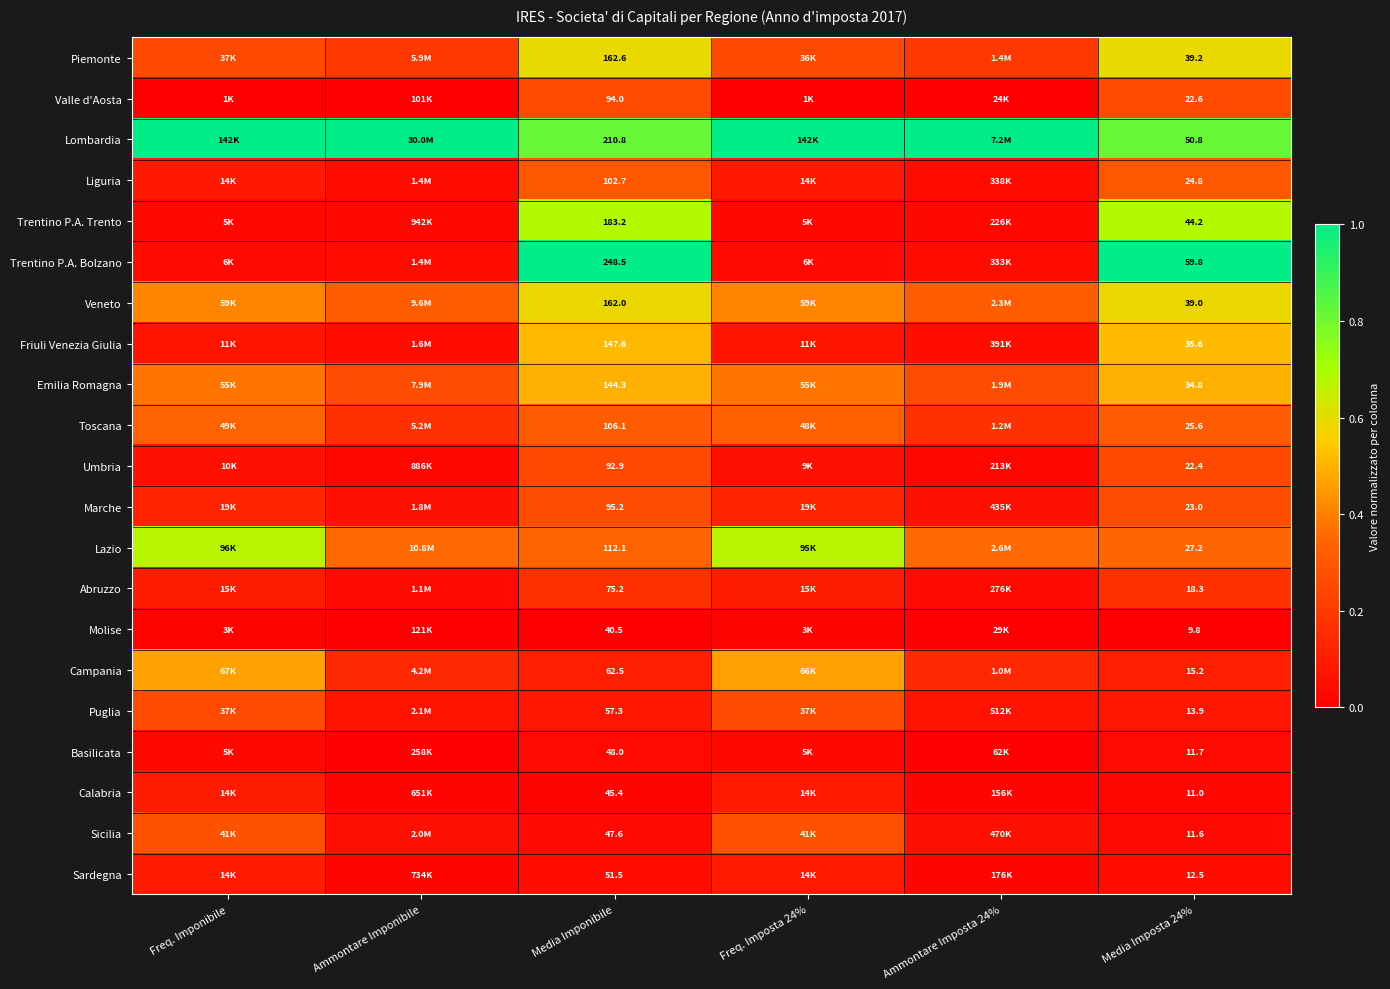

What is the spread (max minus min) of values at Freq. Imponibile?

1.0